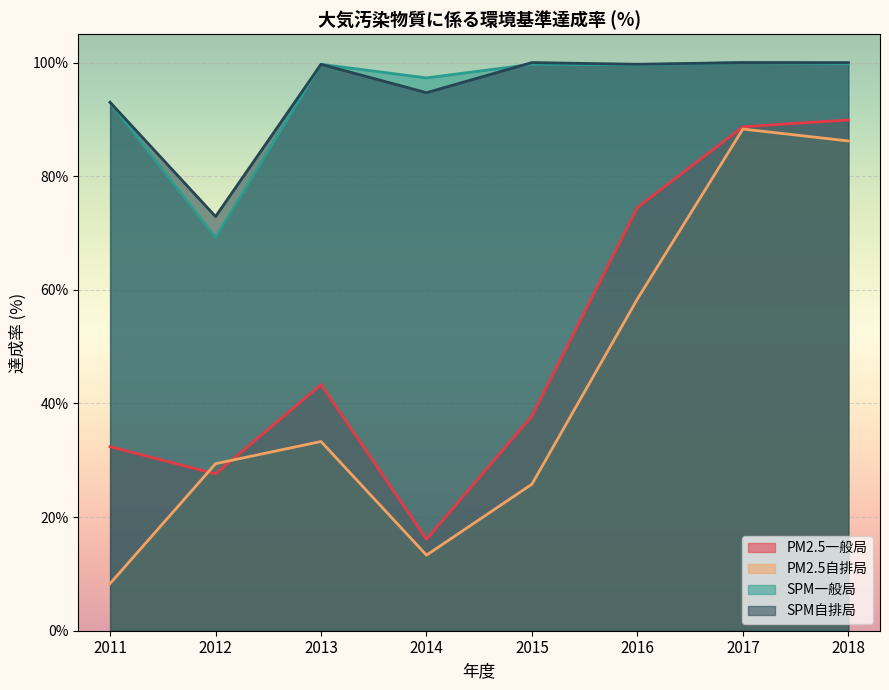

What is the difference between the PM2.5自排局 values at 2016 and 2018?

27.8